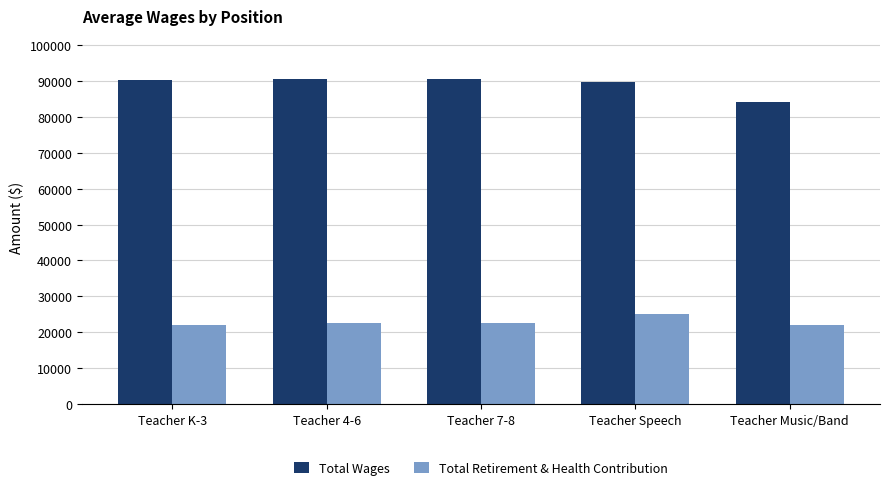

Which category has the highest value in the Total Retirement & Health Contribution series?

Teacher Speech